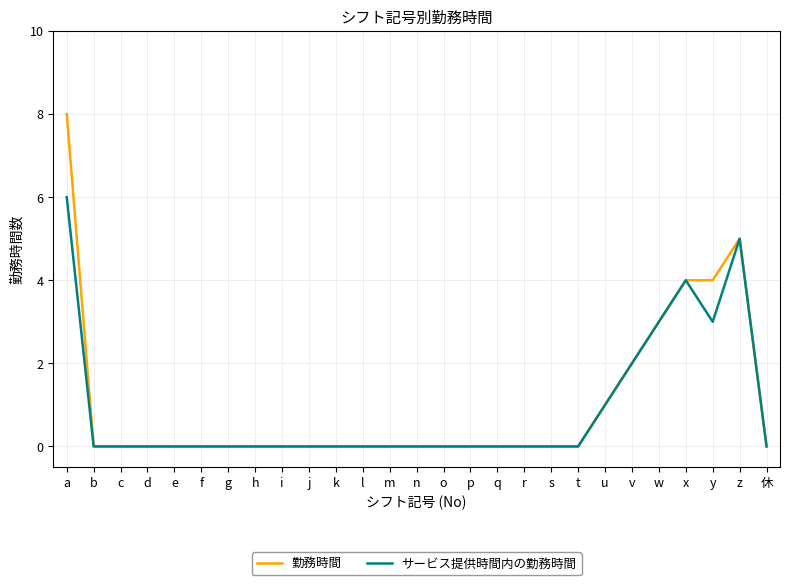

What are all the series names shown in the legend?

勤務時間, サービス提供時間内の勤務時間